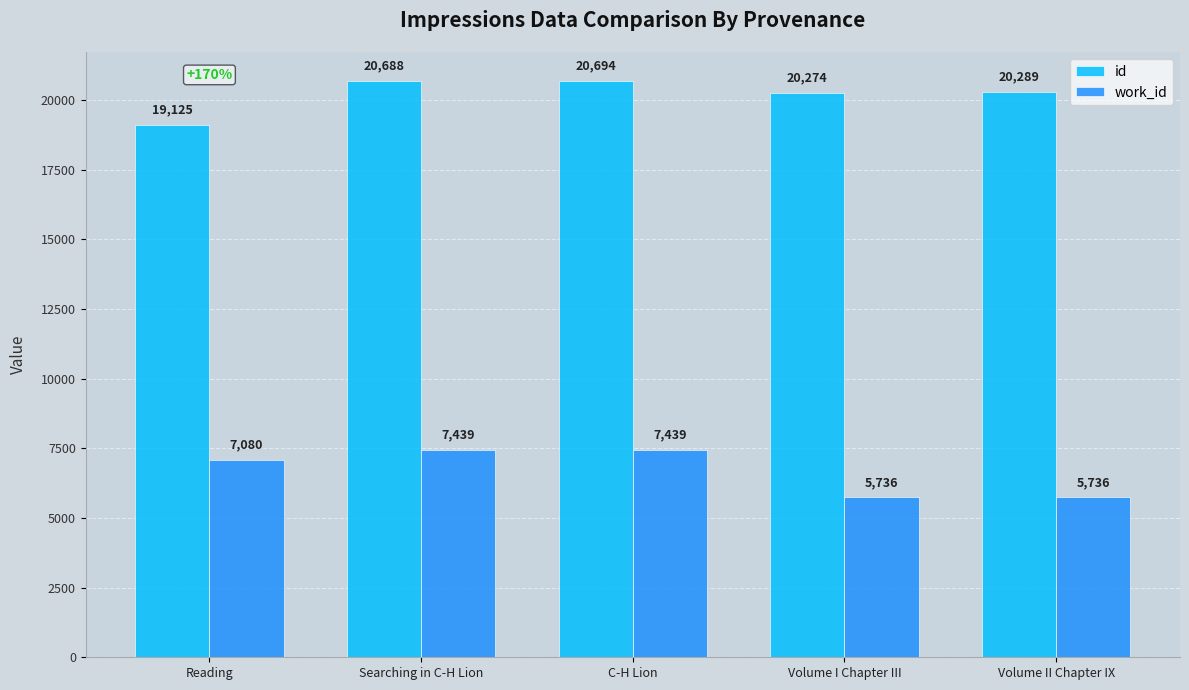

What is the highest value of the id series?

20694